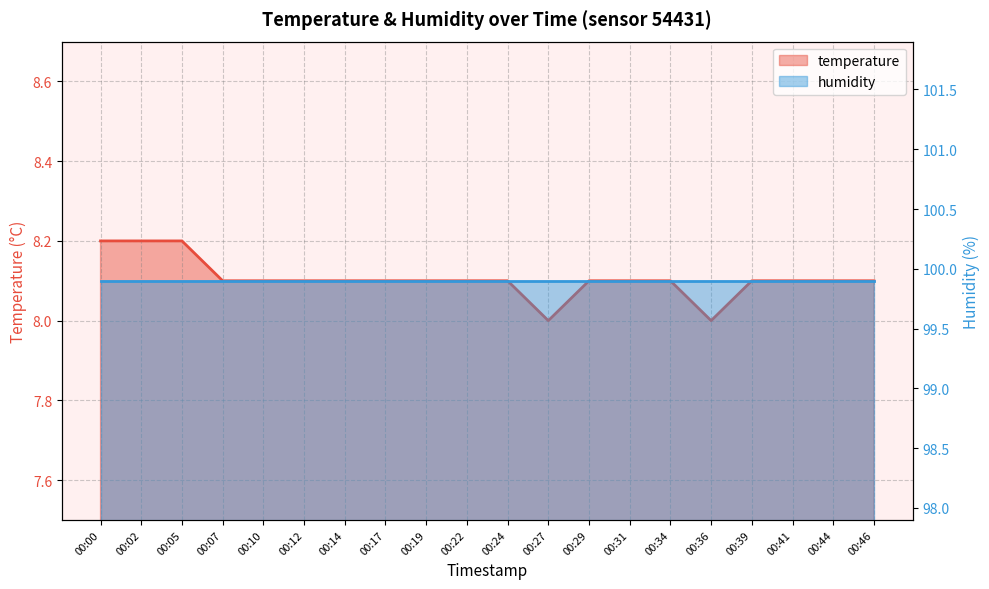

What is the average value?

8.1